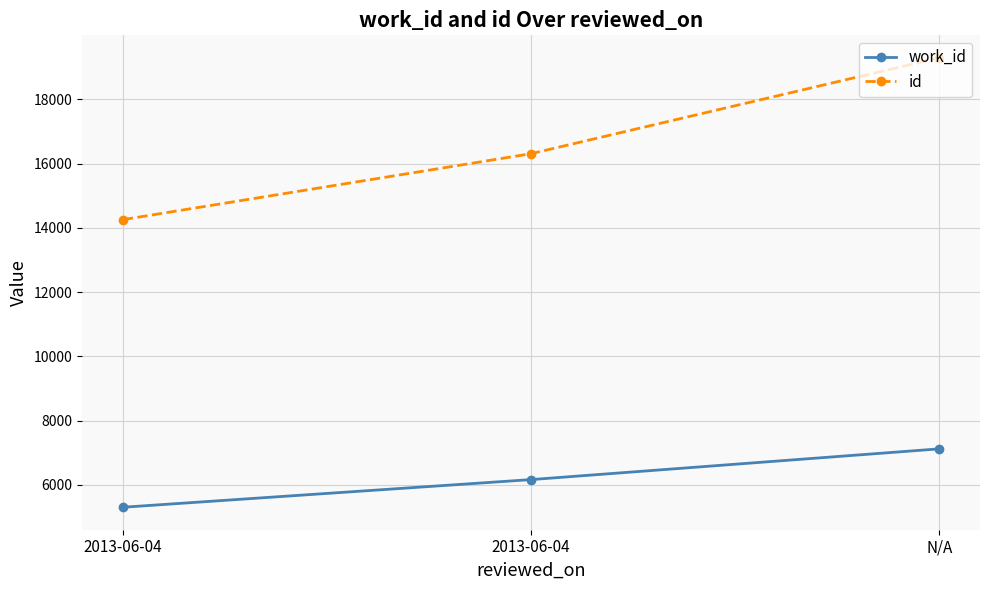

Rank the categories by work_id value from highest to lowest.

N/A, 2013-06-04, 2013-06-04